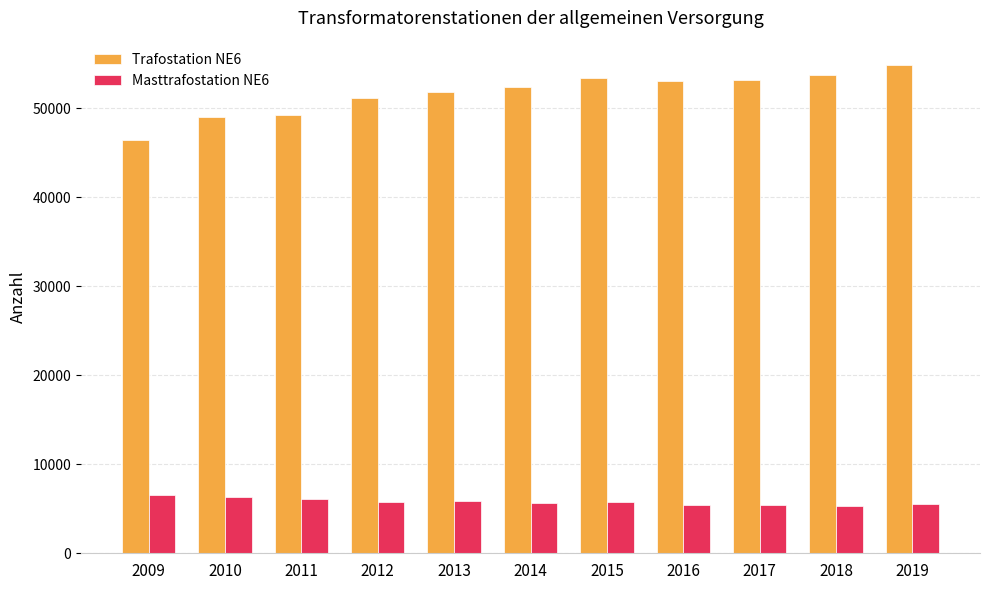

What is the difference between the maximum and minimum values in the Trafostation NE6 series?

8431